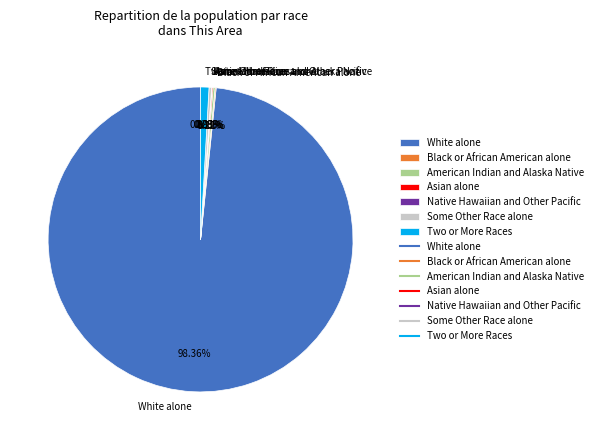

The White alone slice represents 98% of the pie. True or false?

True